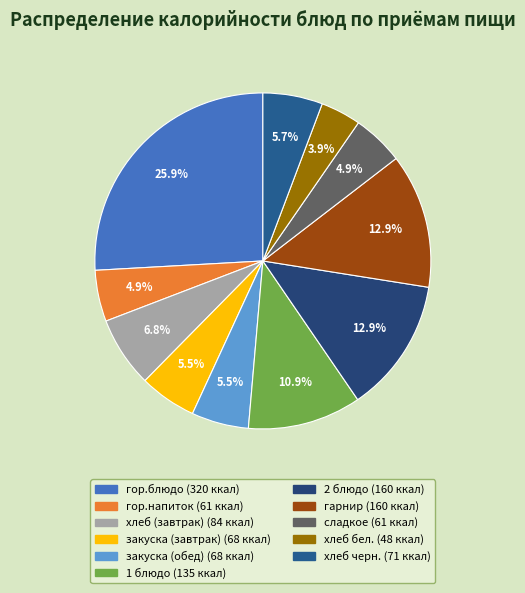

Rank the categories by value from highest to lowest.

гор.блюдо, 2 блюдо, гарнир, 1 блюдо, хлеб (завтрак), хлеб черн., закуска (завтрак), закуска (обед), гор.напиток, сладкое, хлеб бел.